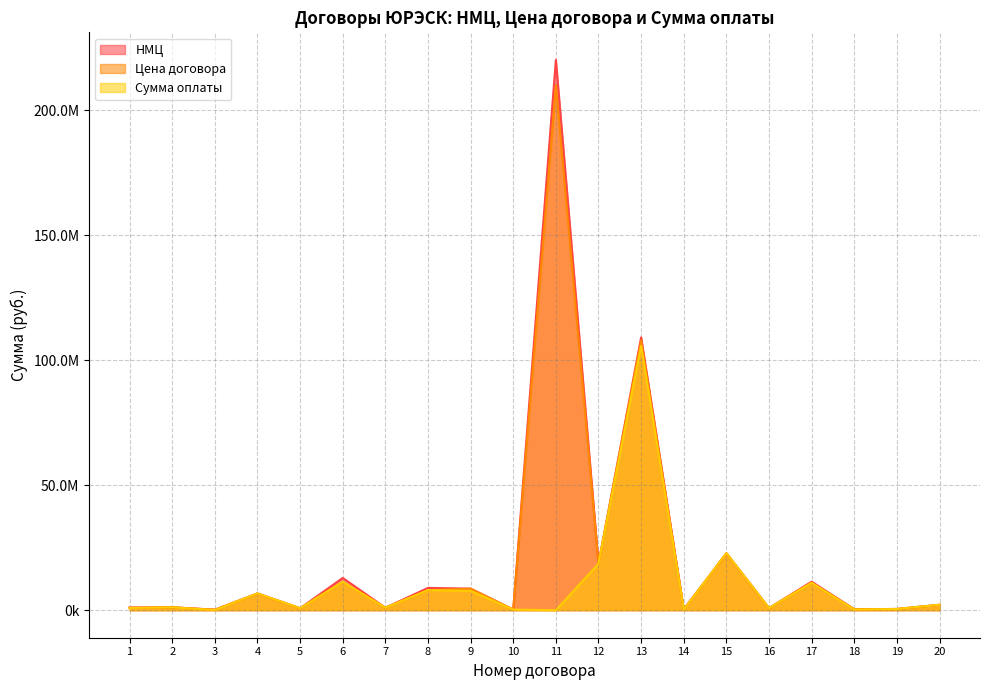

Which category has the highest value in the Цена договора series?

11